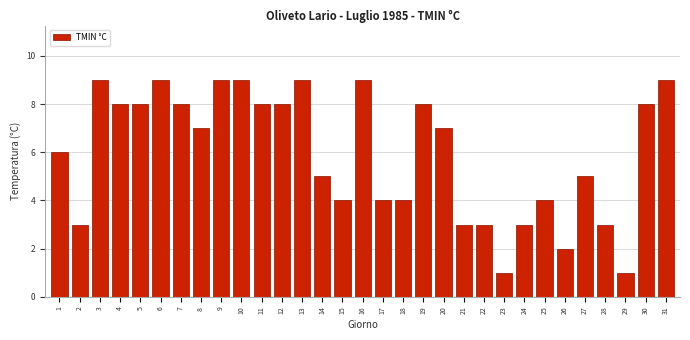

Is it true that the value at 29 is 1?

True